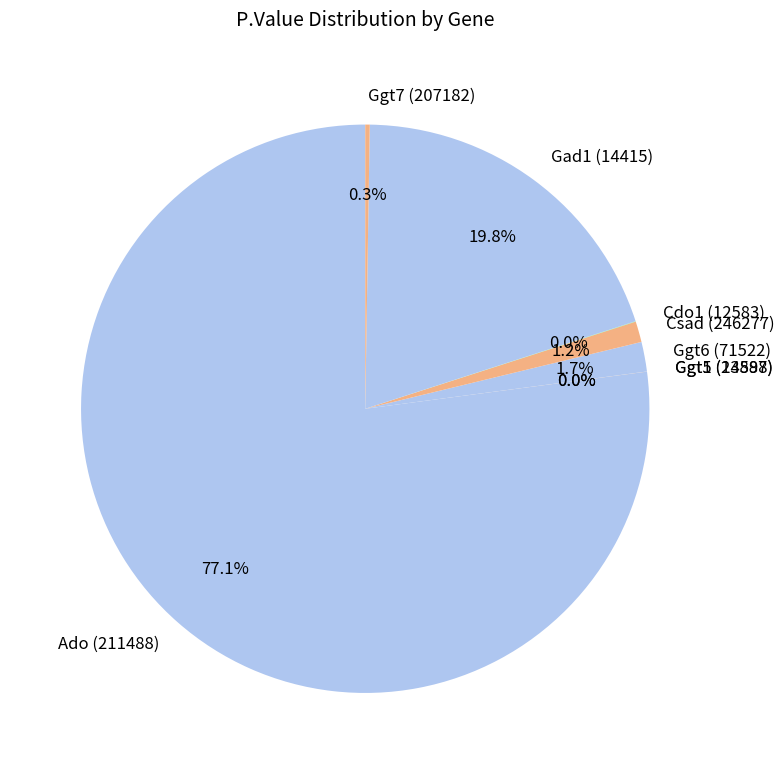

Which slice represents more than half of the pie?

Ado (211488)